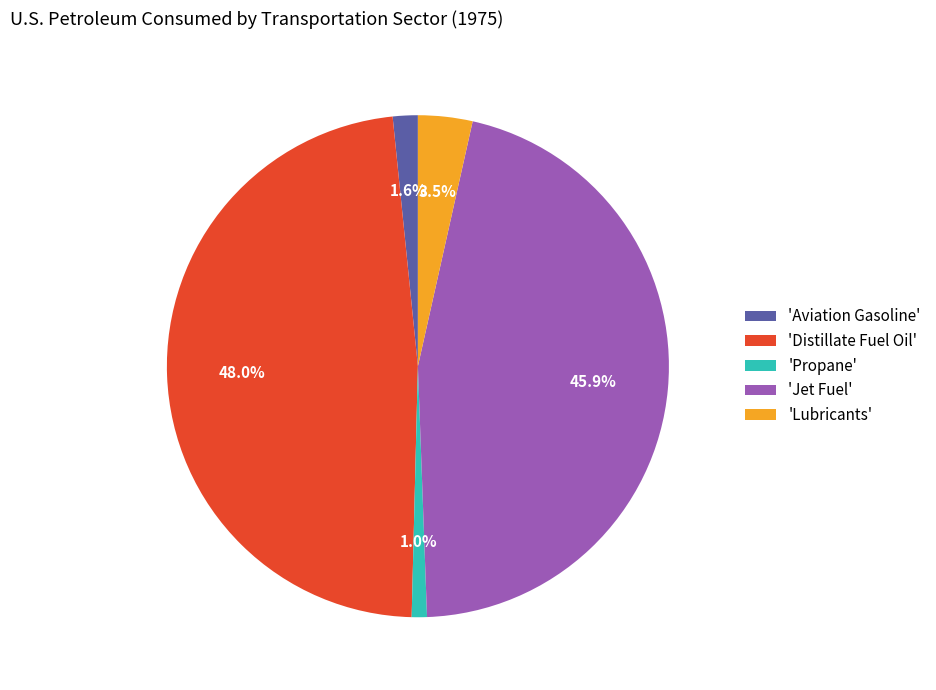

Which category has the smallest portion of the pie?

'Propane'